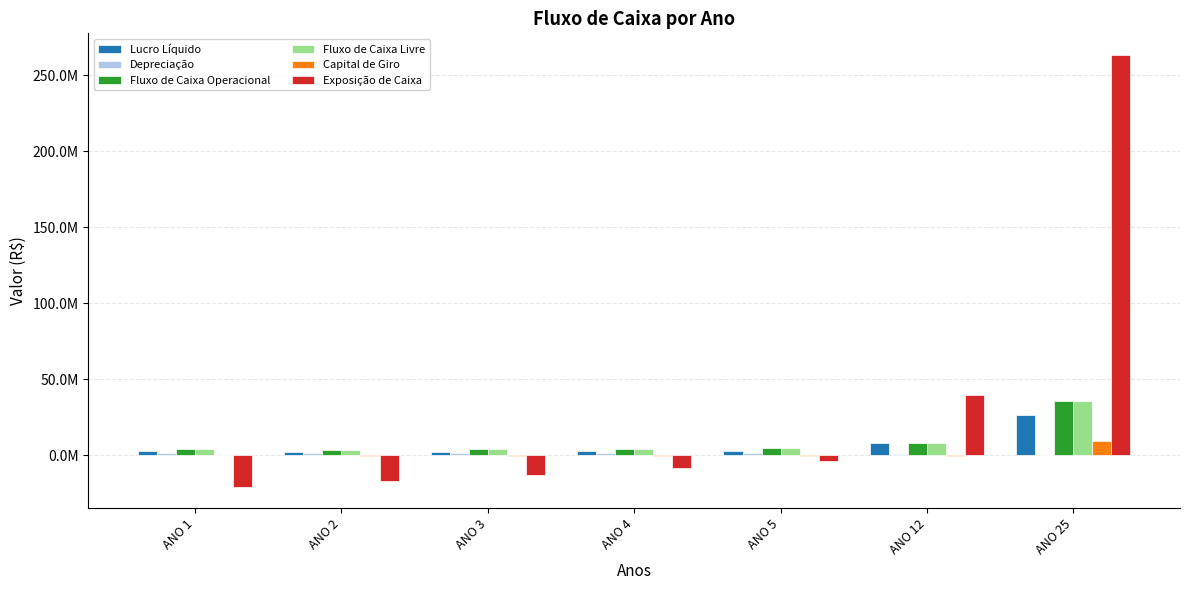

Which series has the largest total across all categories?

Exposição de Caixa